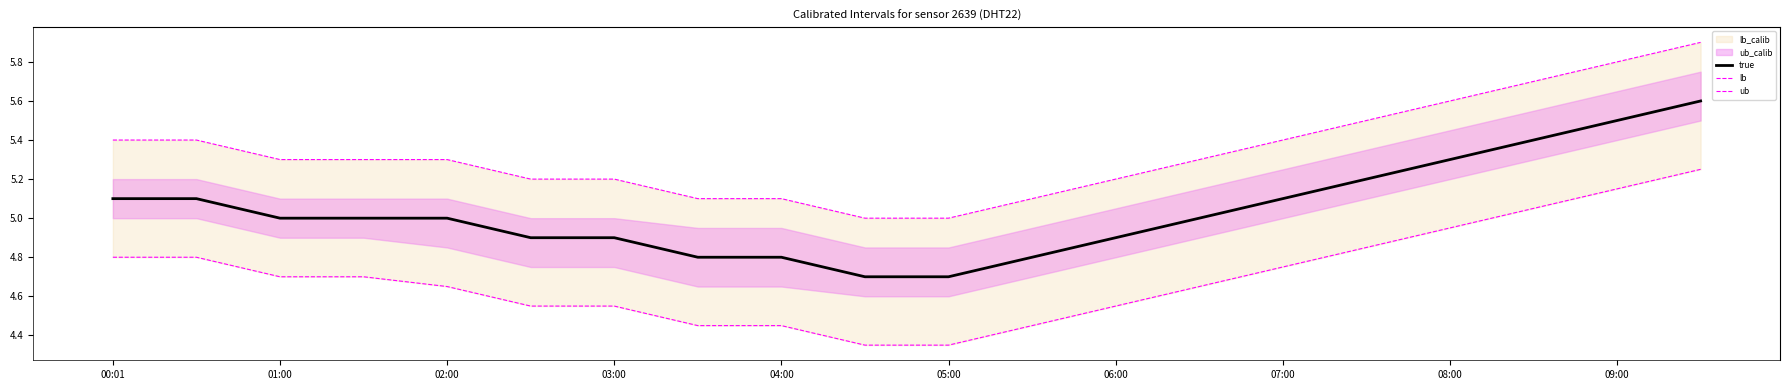

At how many categories does at least one series exceed 5?

18